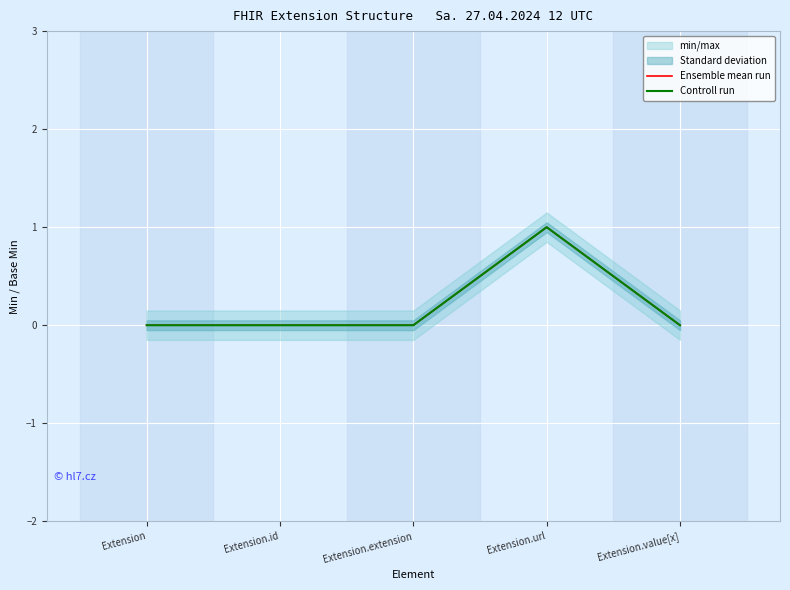

The value of Controll run at Extension.url is 1. True or false?

False